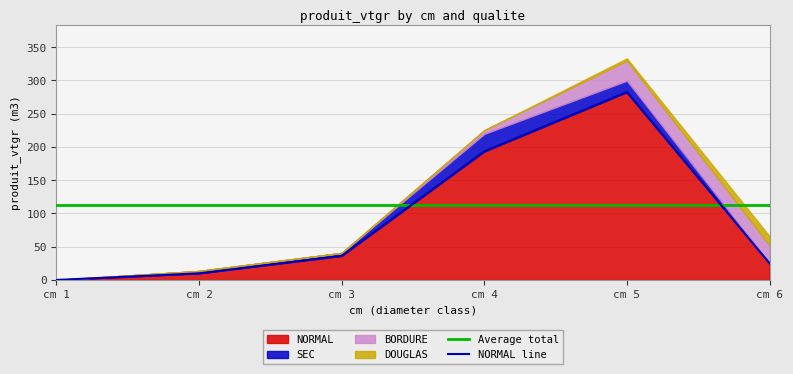

Is the value of NORMAL line at cm 6 greater than the value of Average total at cm 6?

No